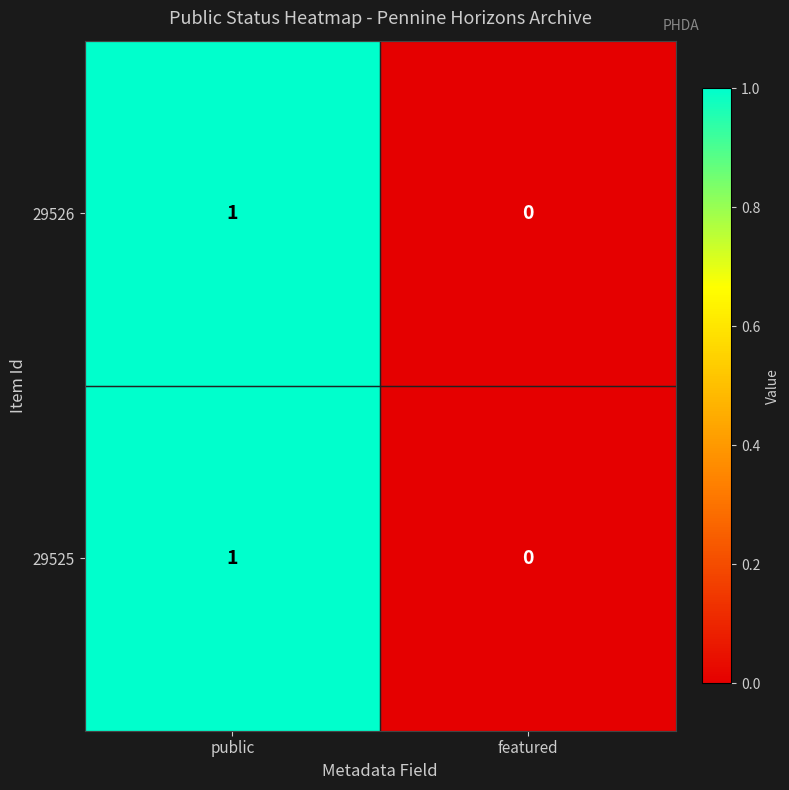

Which label corresponds to the largest value in the chart?

public